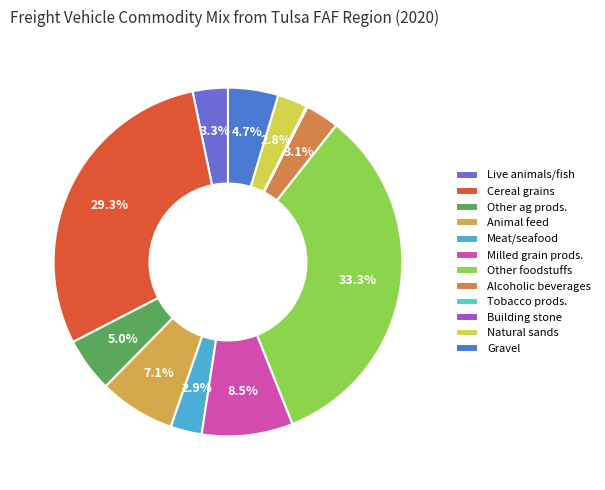

Is Cereal grains the majority of the pie?

No